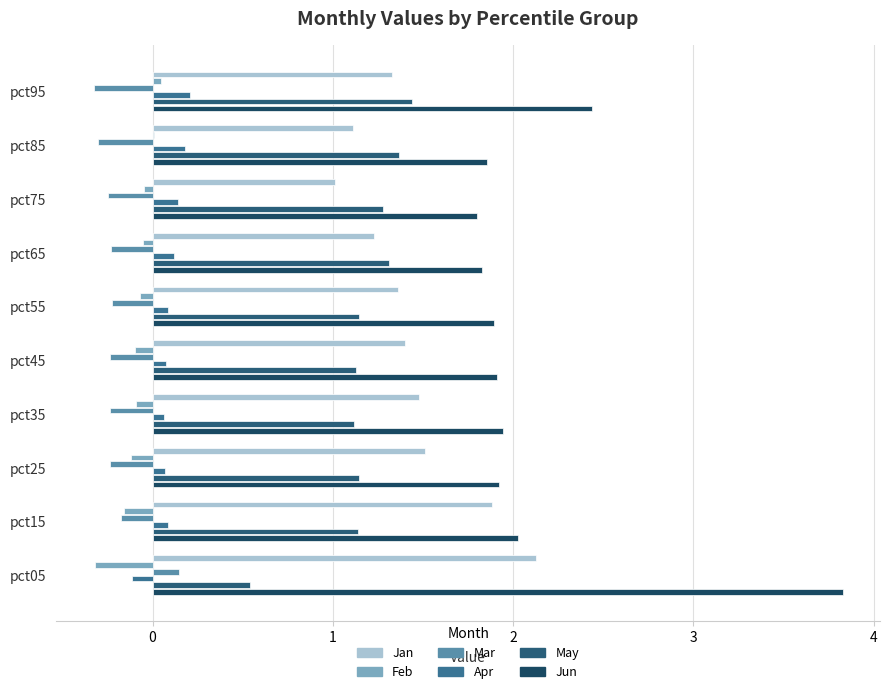

Where is May nearest to the value 0?

pct05